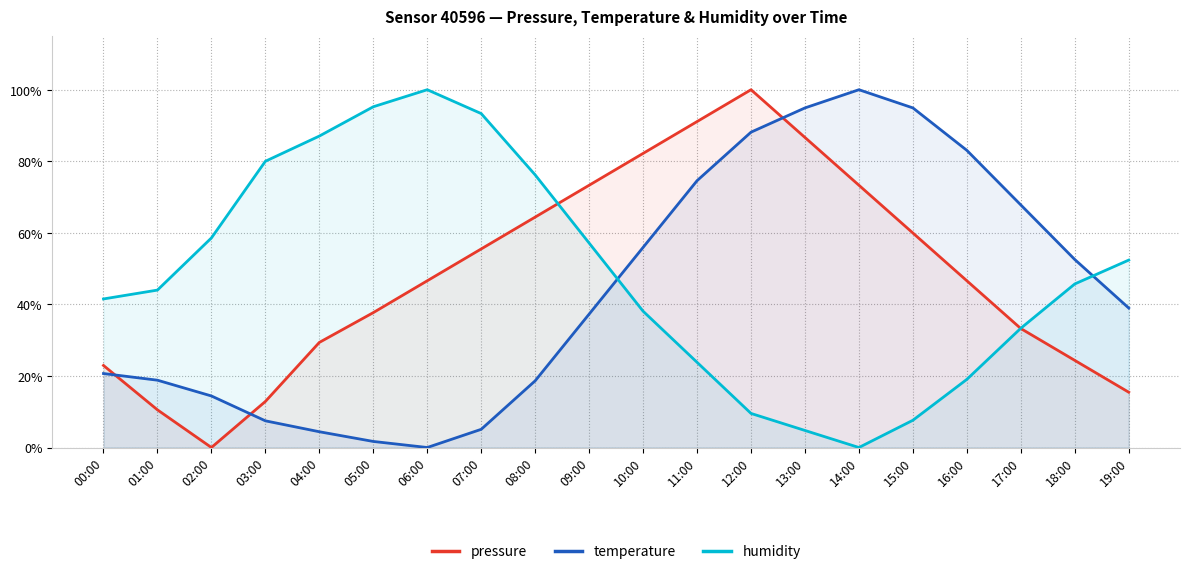

True or false: humidity and temperature intersect in this chart.

True